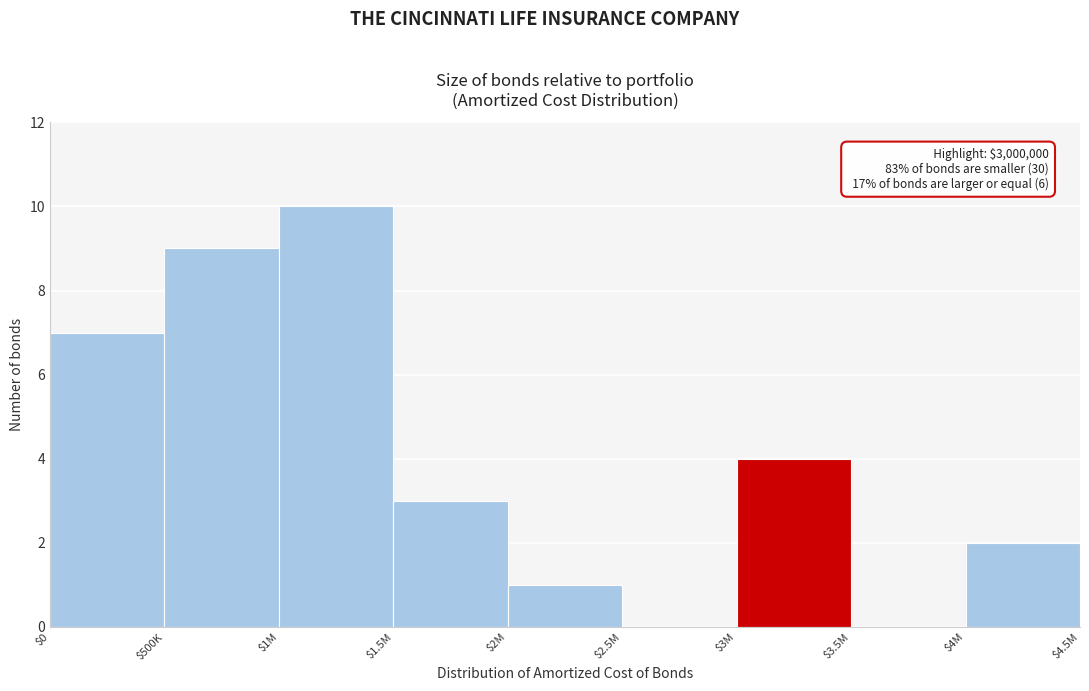

At which category does the chart reach its peak across all series?

$1M